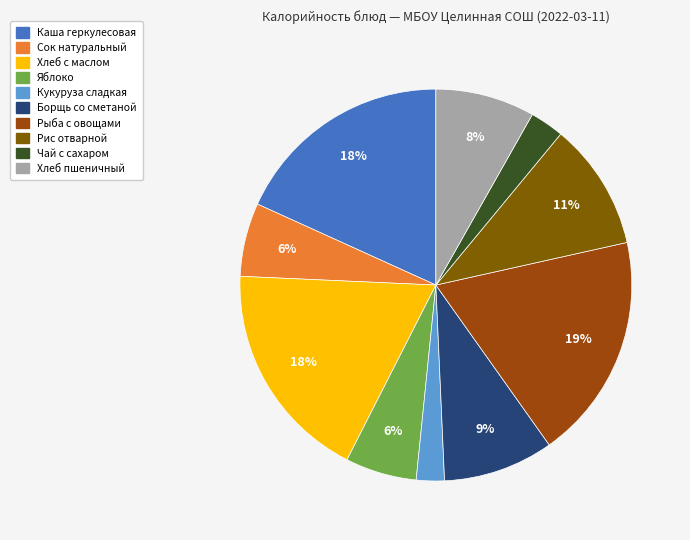

Is there a majority slice in this chart?

No